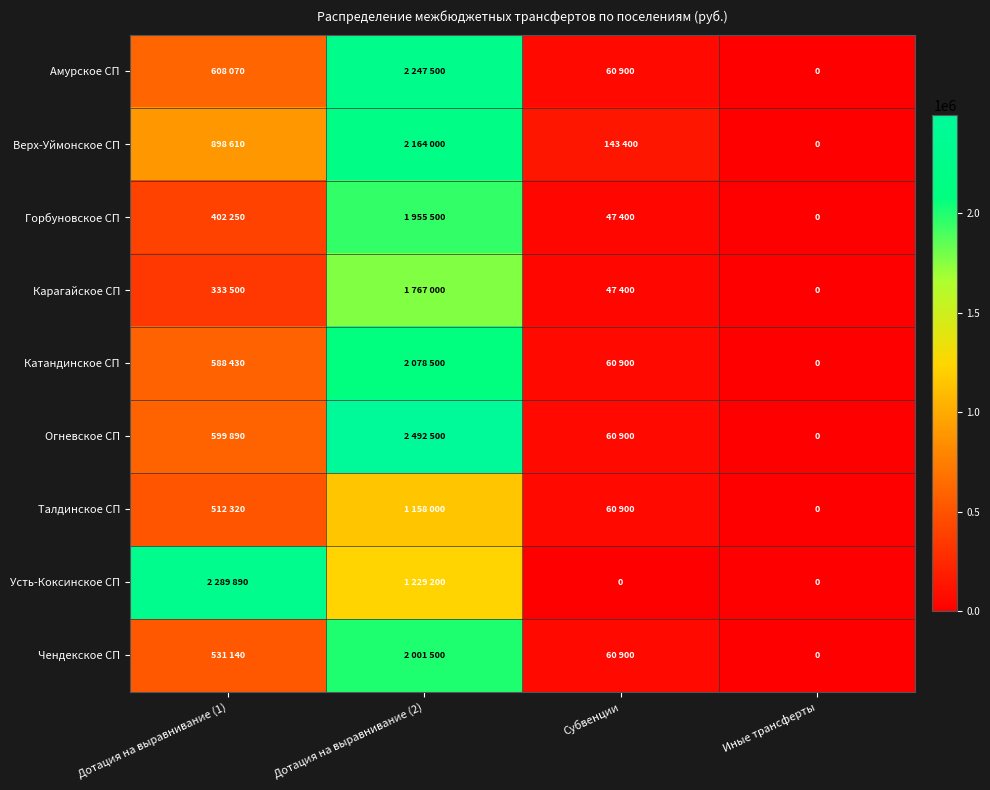

Which series has the widest spread of values?

Огневское СП